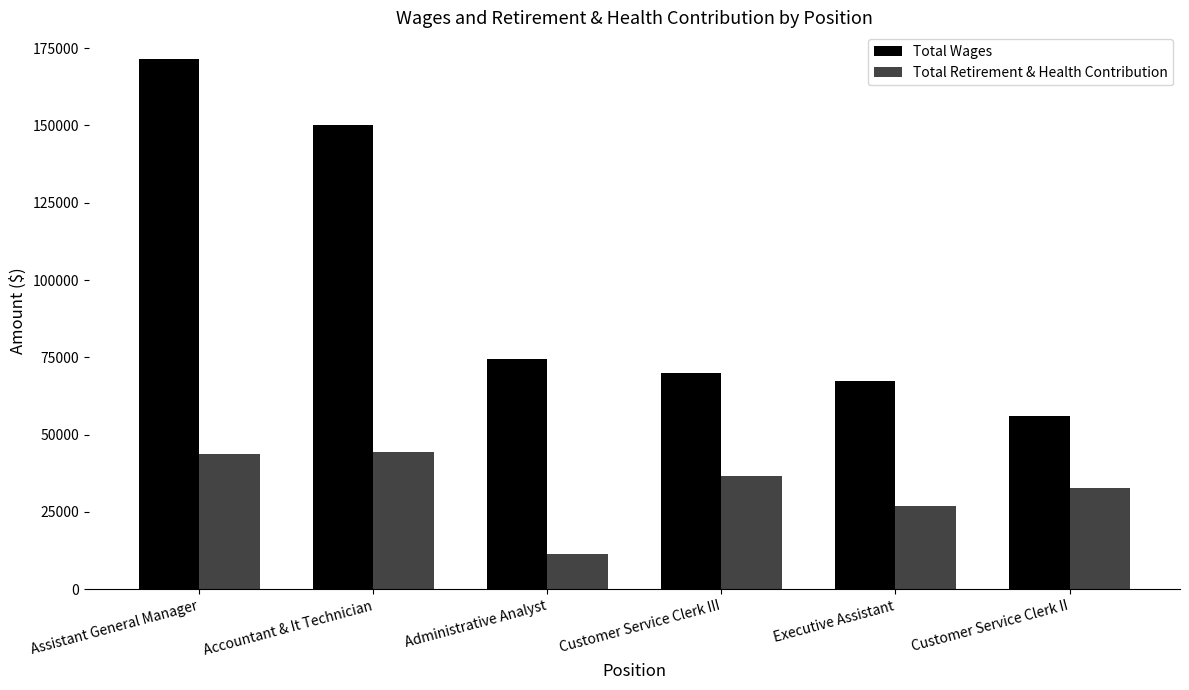

What are all the series names shown in the legend?

Total Wages, Total Retirement & Health Contribution